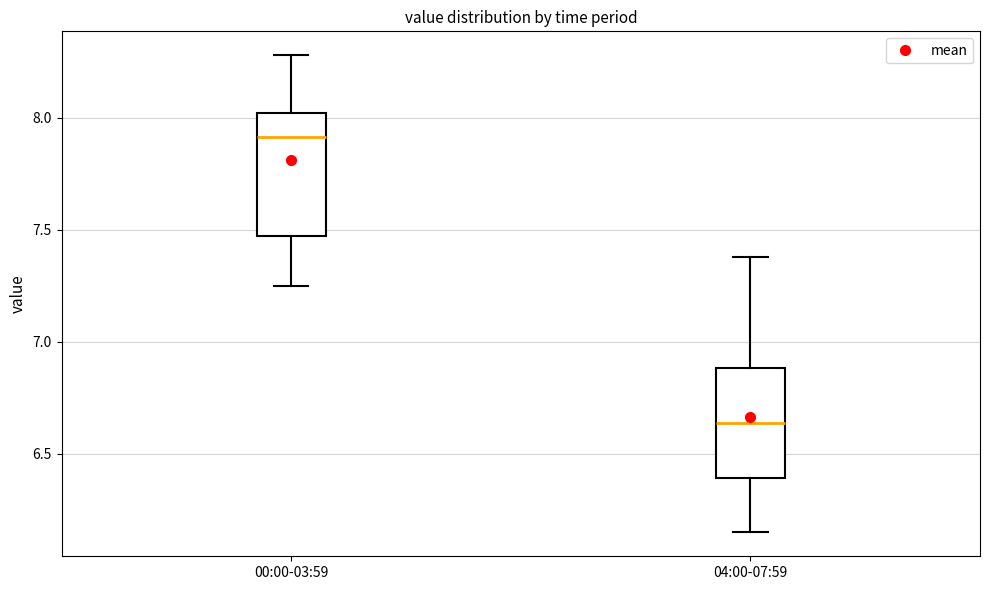

Reading left to right, read every box against the y-axis: the position of its median line, the range the box covers, and the ends of its whiskers. The values are not printed on the chart, so give them approximately, as read against the axis.

00:00-03:59: median 7.90, box 7.50 to 8.00, whiskers 7.25 to 8.30
04:00-07:59: median 6.65, box 6.40 to 6.90, whiskers 6.15 to 7.40